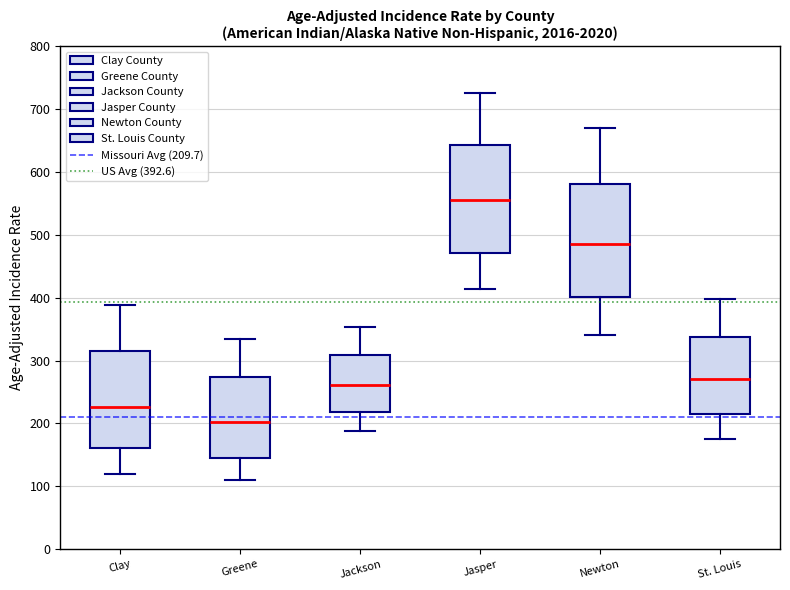

Where does the upper whisker of the box for St. Louis end on the y-axis? The values are not printed on the chart, so give them approximately, as read against the axis.

400